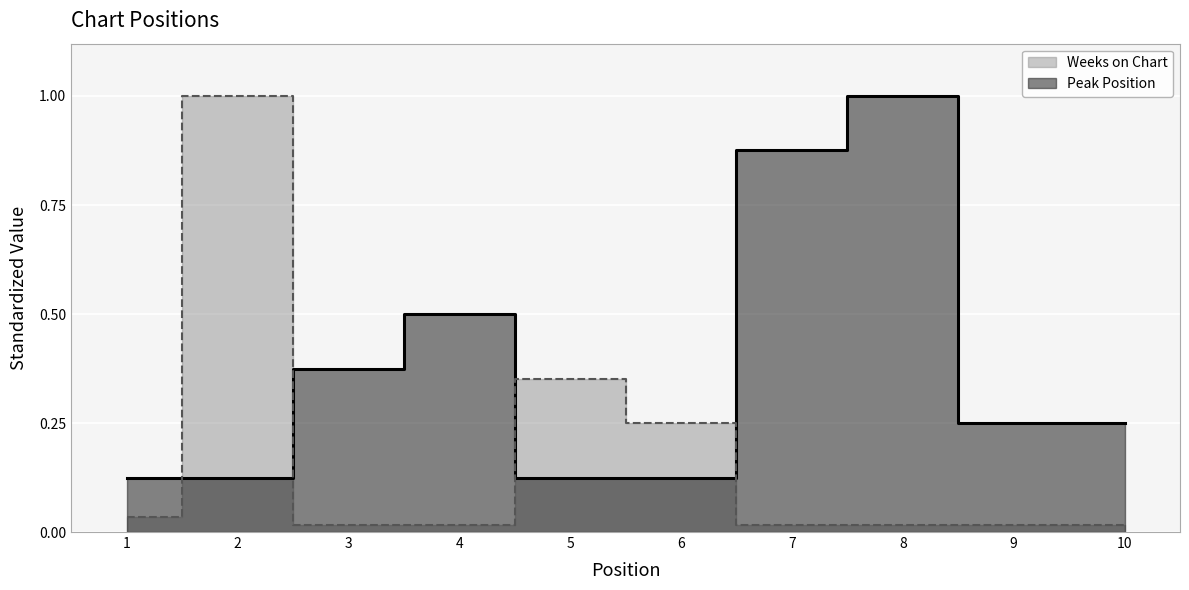

How many lines are shown in the chart?

2